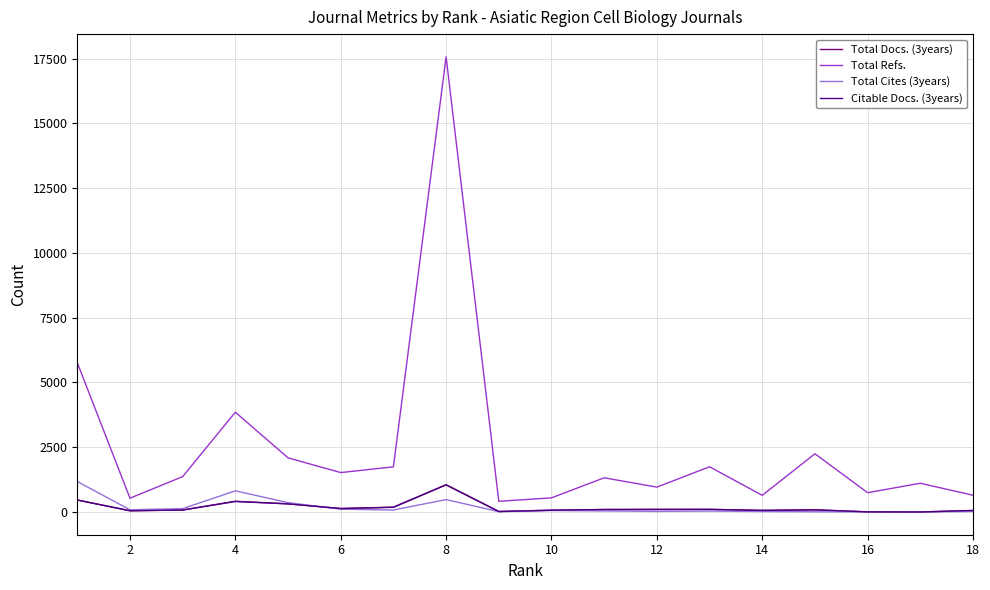

Which series has the largest total across all categories?

Total Refs.